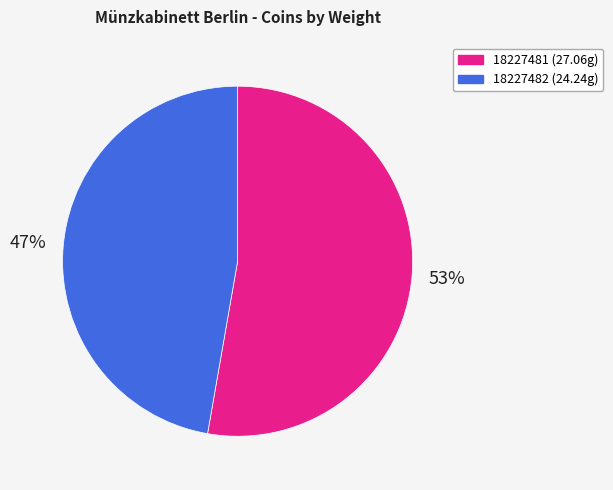

How many segments does this pie chart have?

2